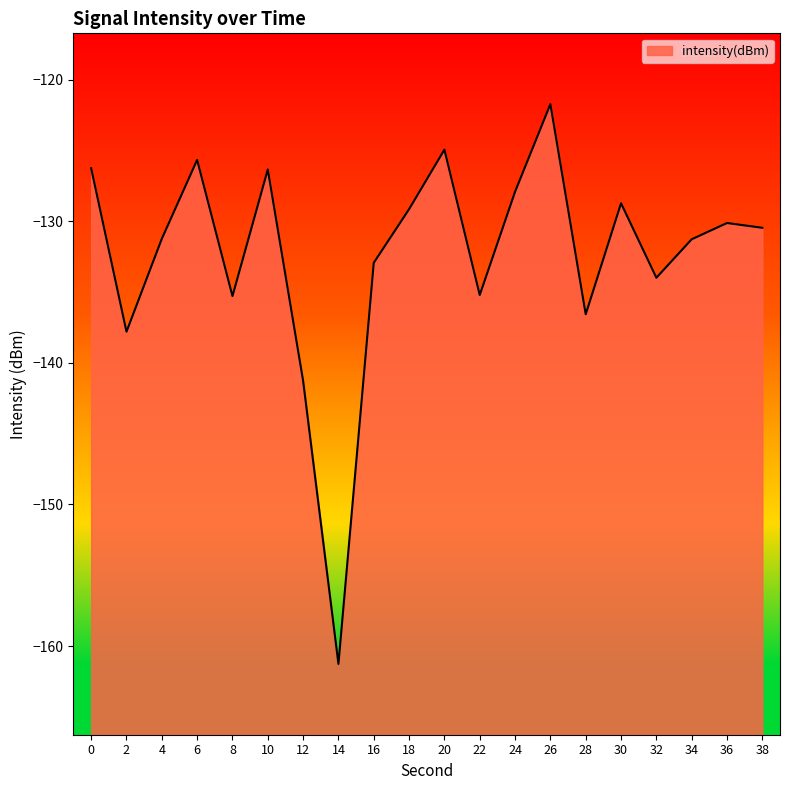

What is the difference between the maximum and minimum values?

39.5